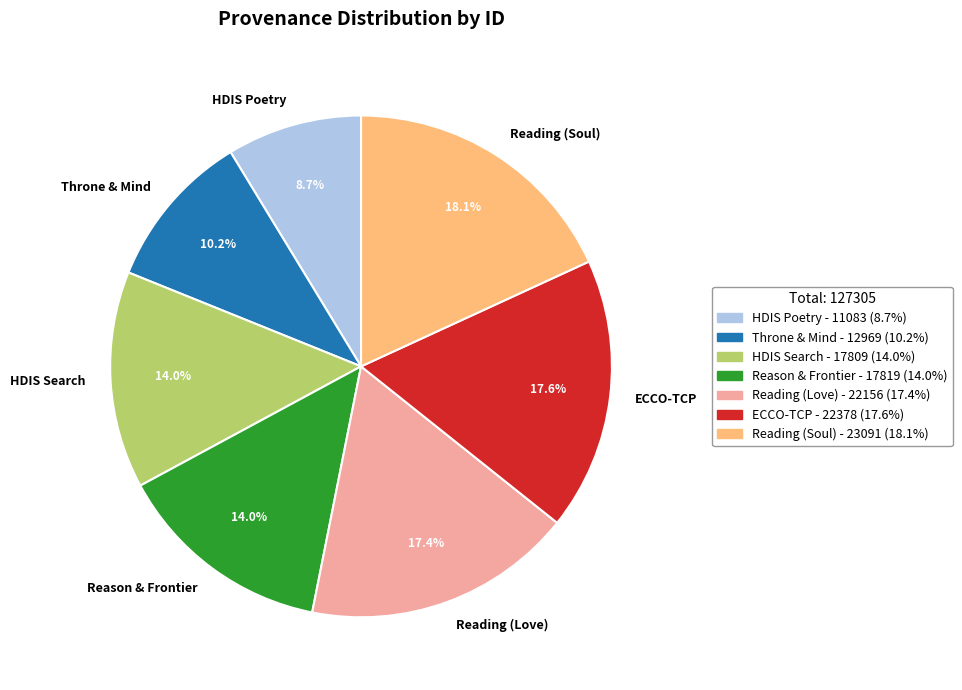

Is there any slice that represents more than half of the pie?

No